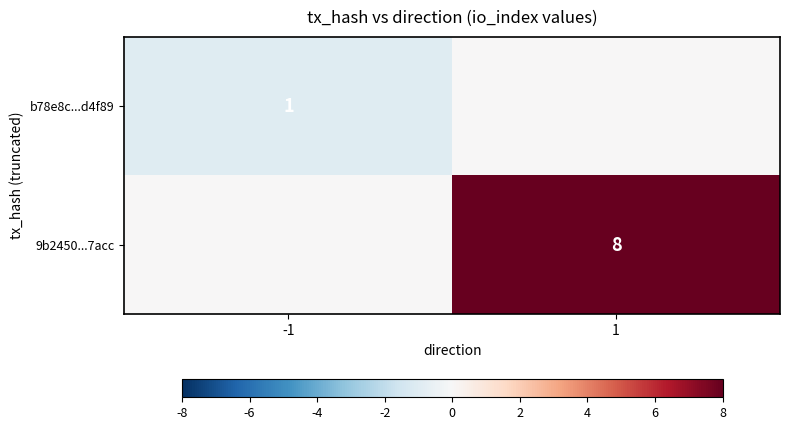

How many categories are shown in the chart?

2